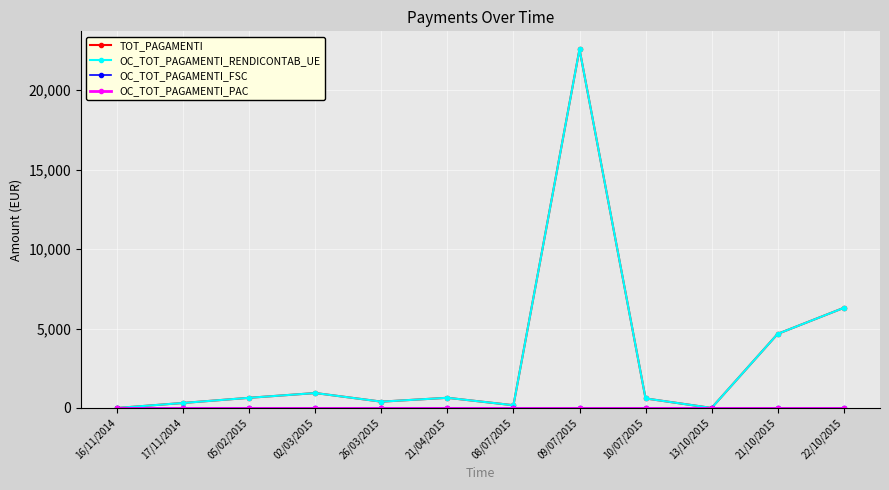

Does the chart have visible grid lines?

Yes